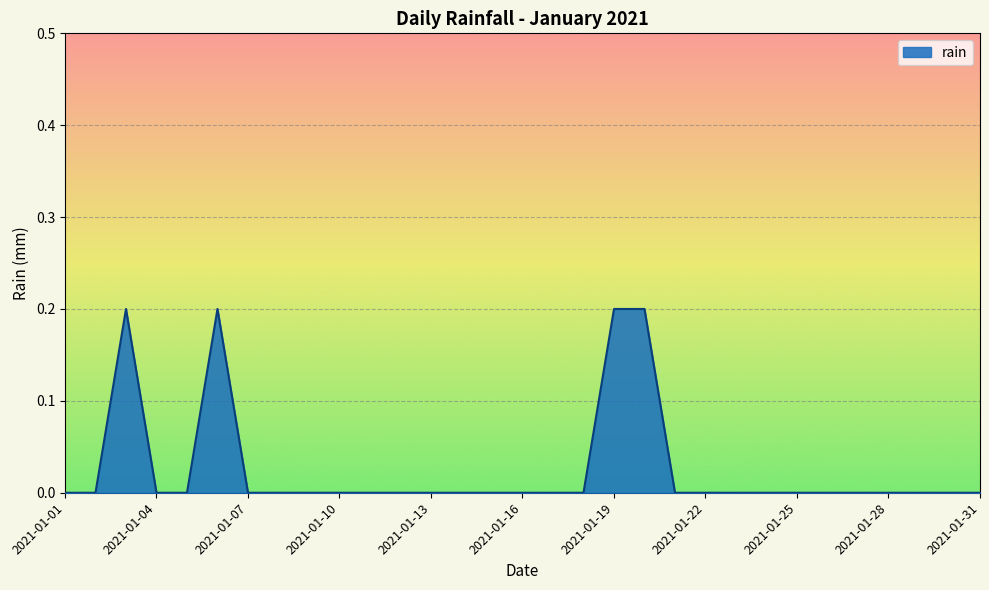

What is the difference between the second highest and second lowest values?

0.2